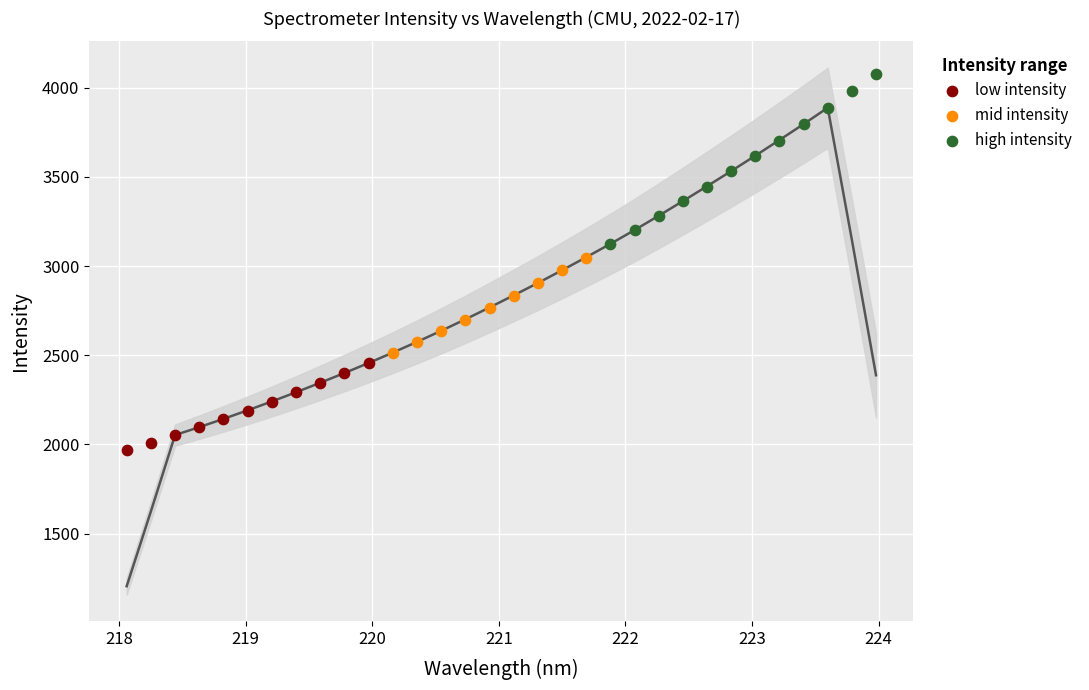

Which series reaches the minimum Y coordinate?

low intensity